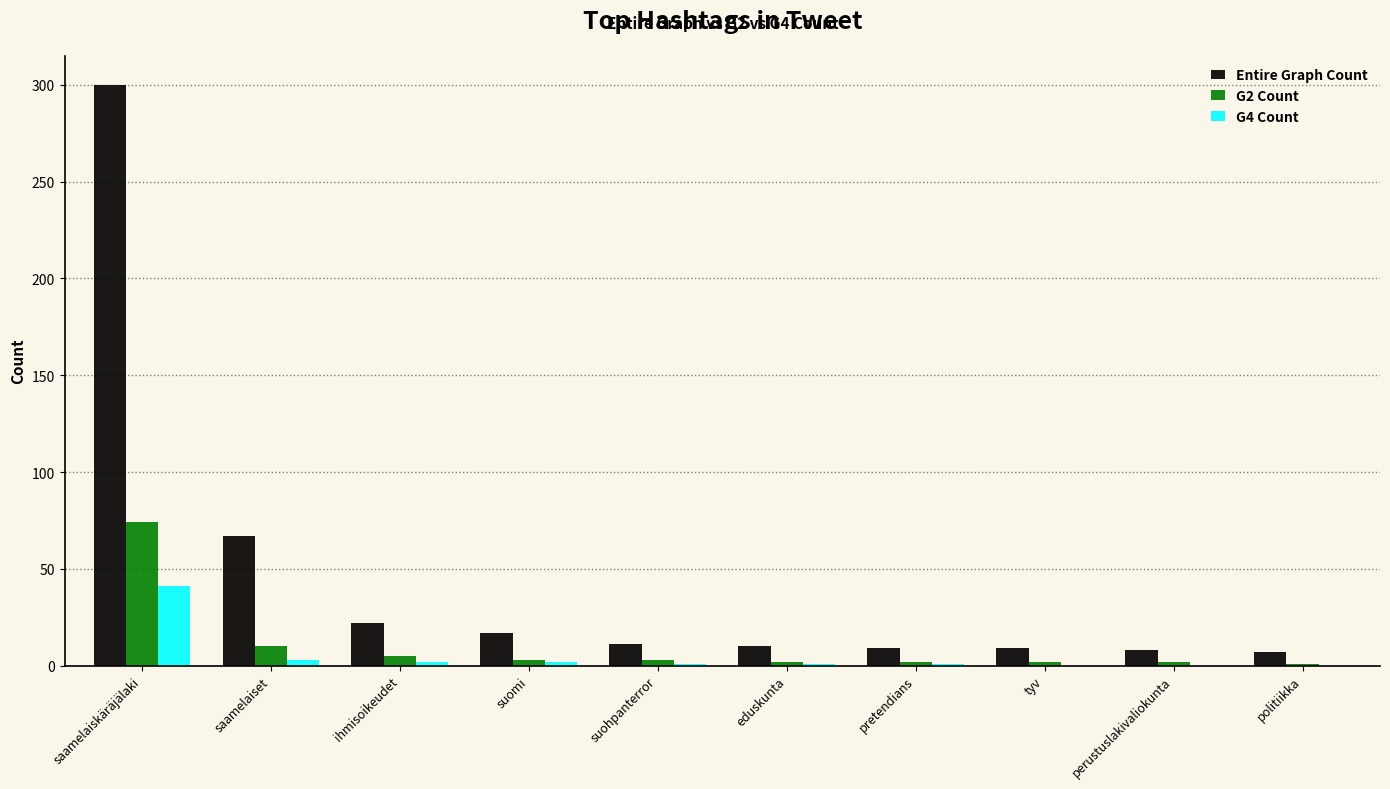

What is the sum of all Entire Graph Count values?

460